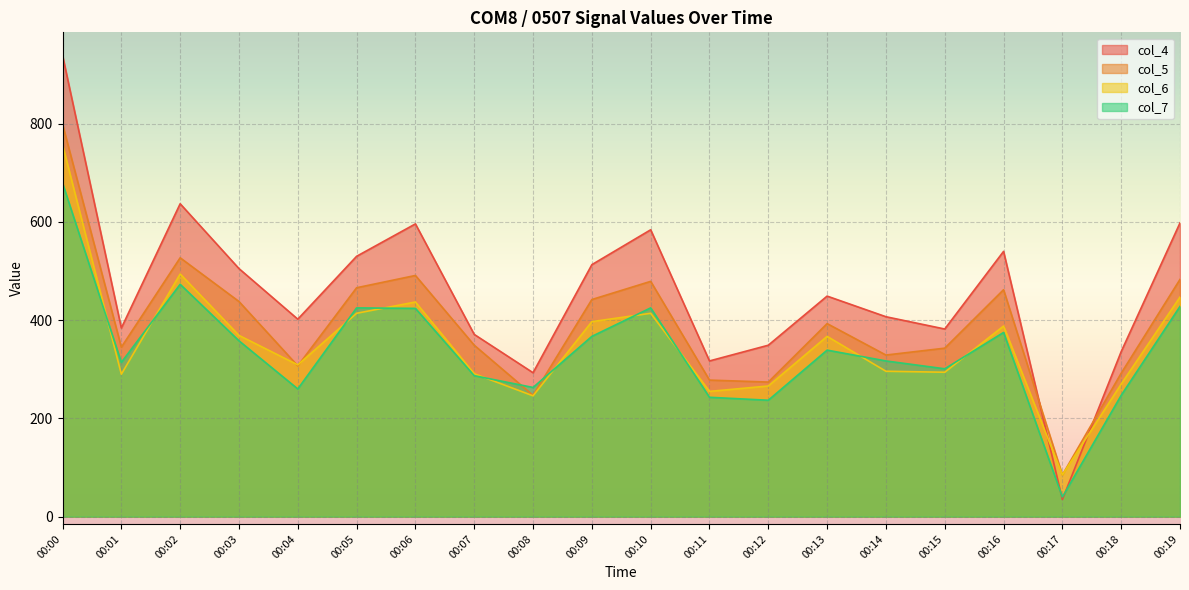

Which category has the highest value in the col_6 series?

00:00